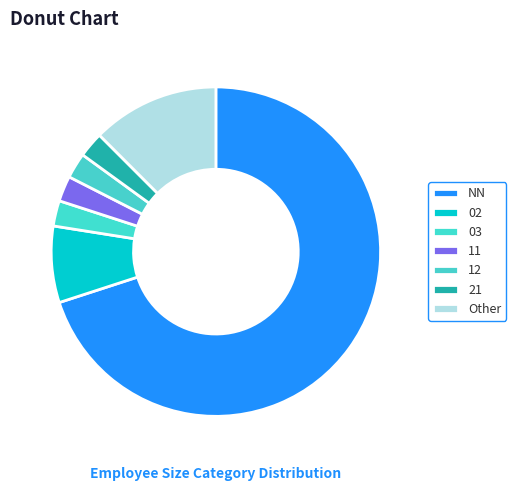

Is there any slice that represents more than half of the pie?

Yes